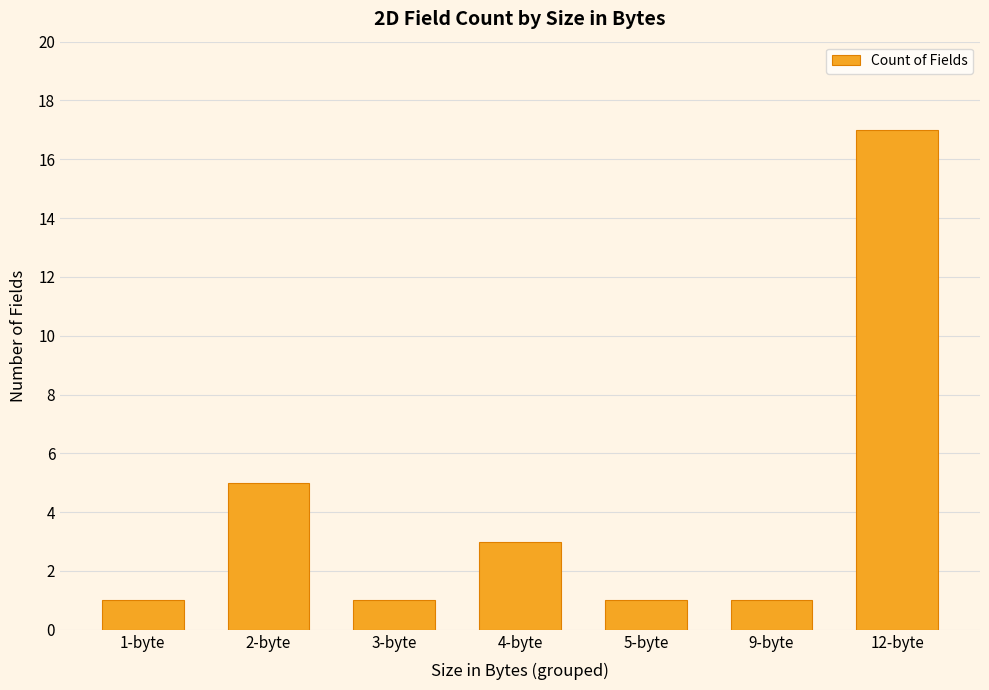

Which category has the highest value across all series?

12-byte